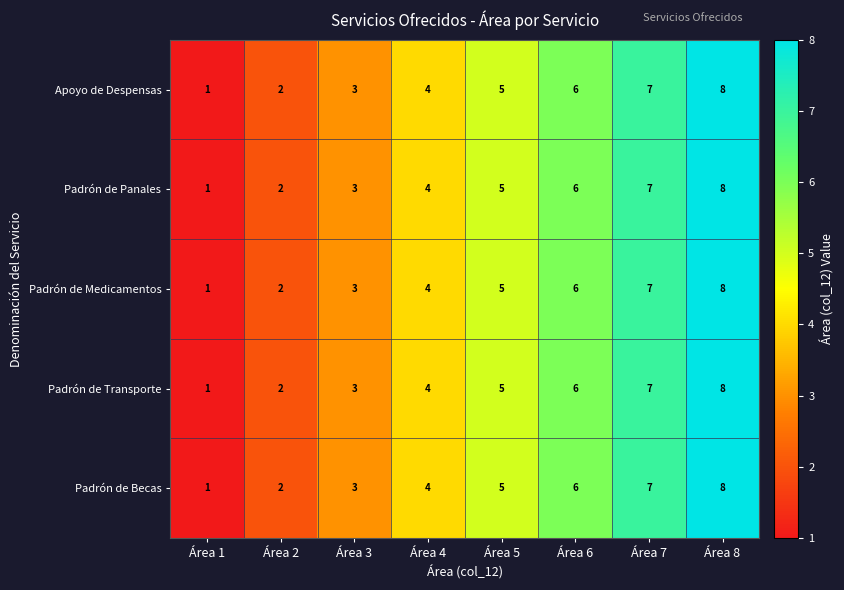

Is it true that Apoyo de Despensas equals 1 at Área 1?

True